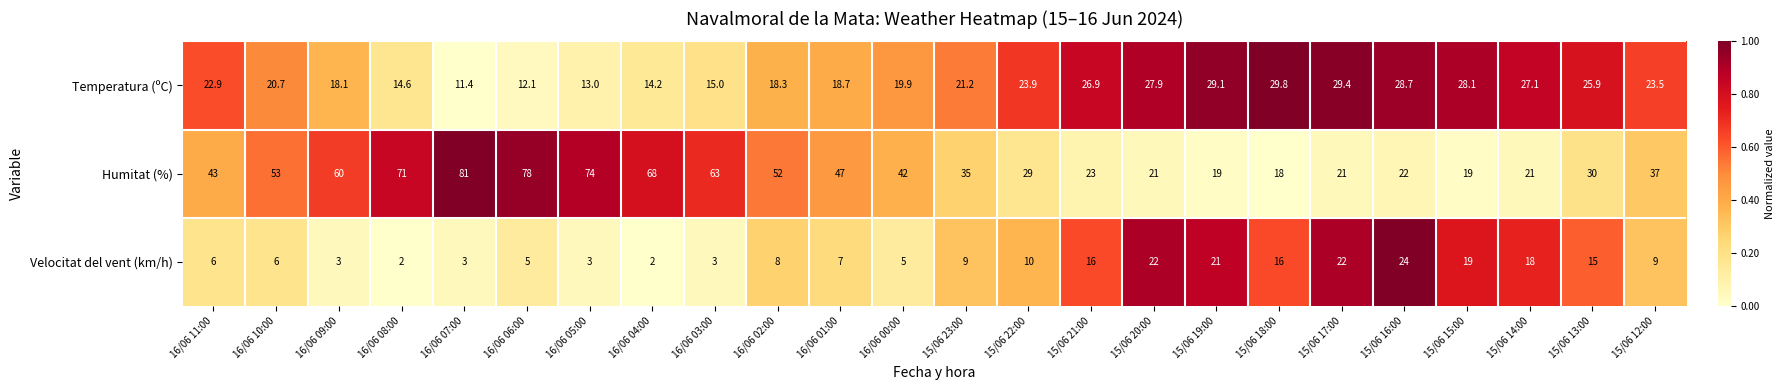

What is the spread (max minus min) of values at 15/06 16:00?

6.7